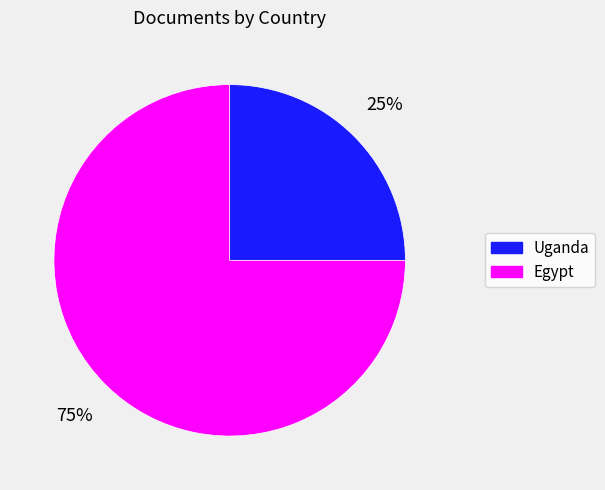

Approximately how many times larger is the value at Egypt compared to Uganda?

3.0